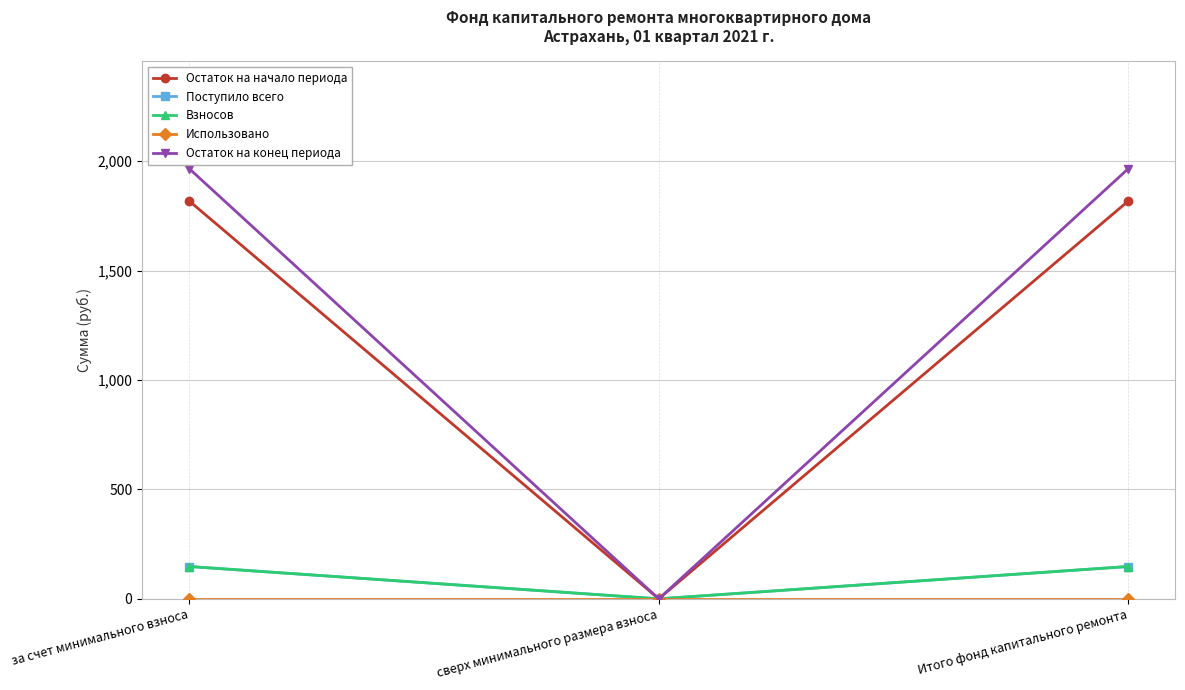

How many lines are shown in the chart?

5